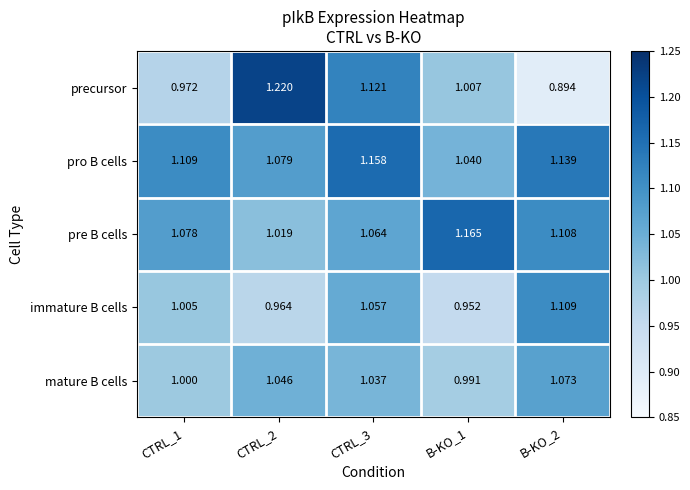

Which series has the largest total across all categories?

pro B cells